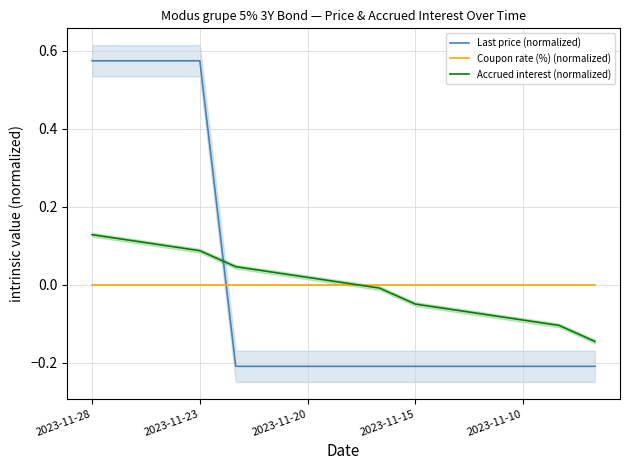

The Accrued interest (normalized) series shows -0.0 at 2023-11-10. True or false?

False